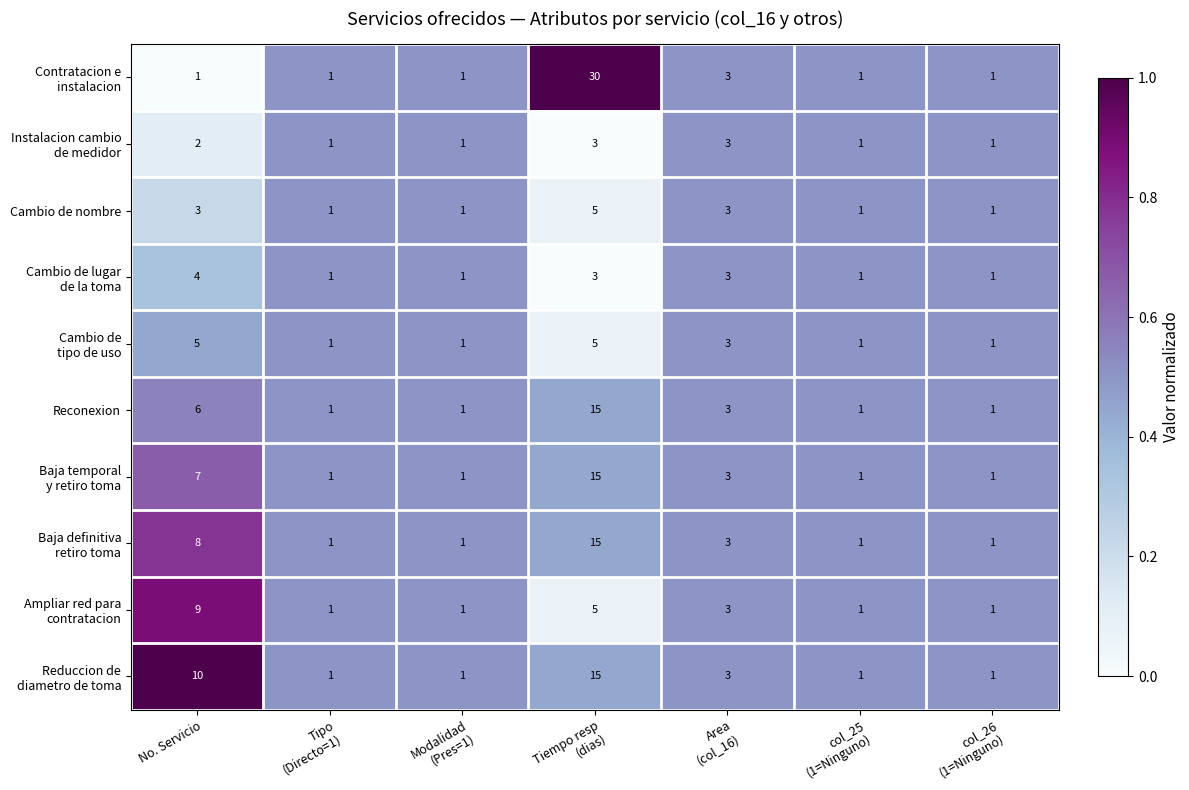

What is the spread (max minus min) of values at No. Servicio?

9